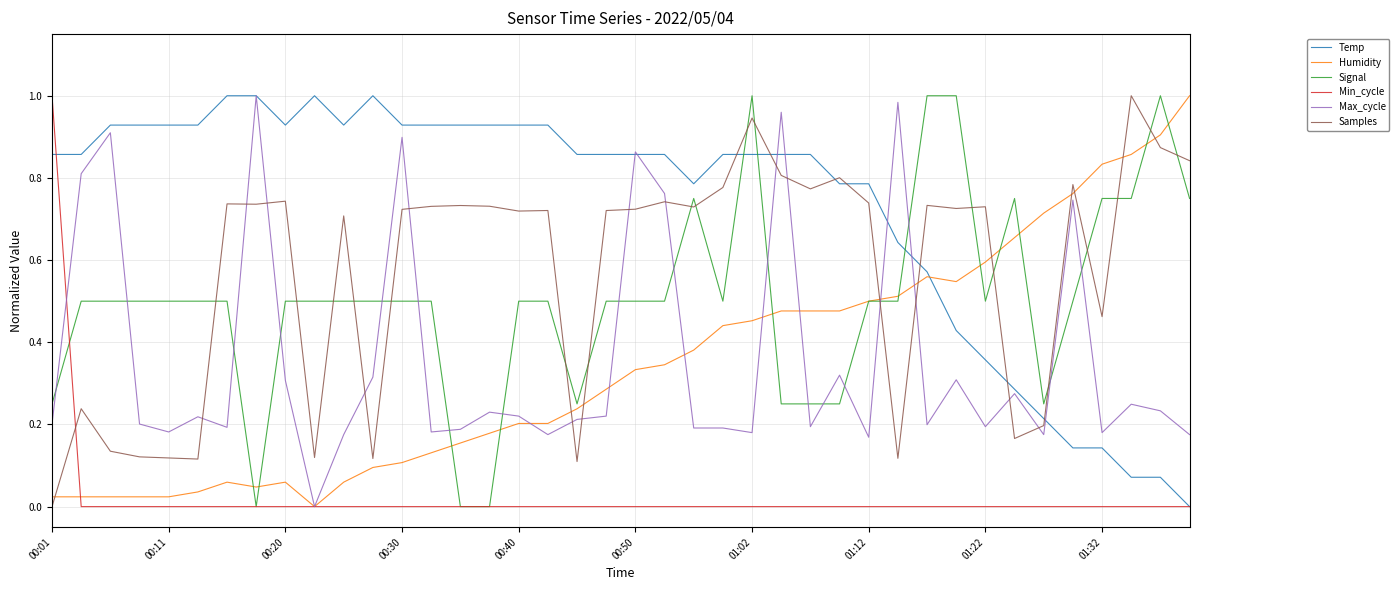

True or false: Humidity has more than 2 interior local peaks.

True